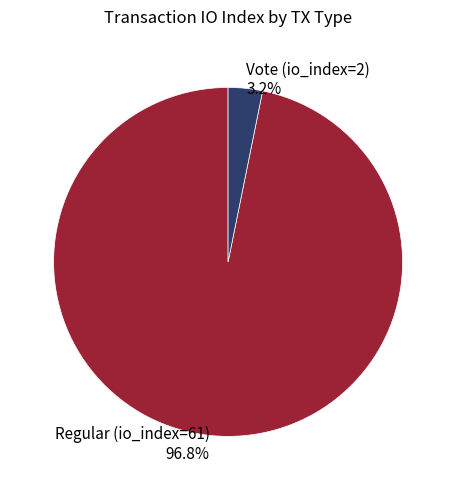

To the nearest percent, what portion does Vote (io_index=2) represent?

3%